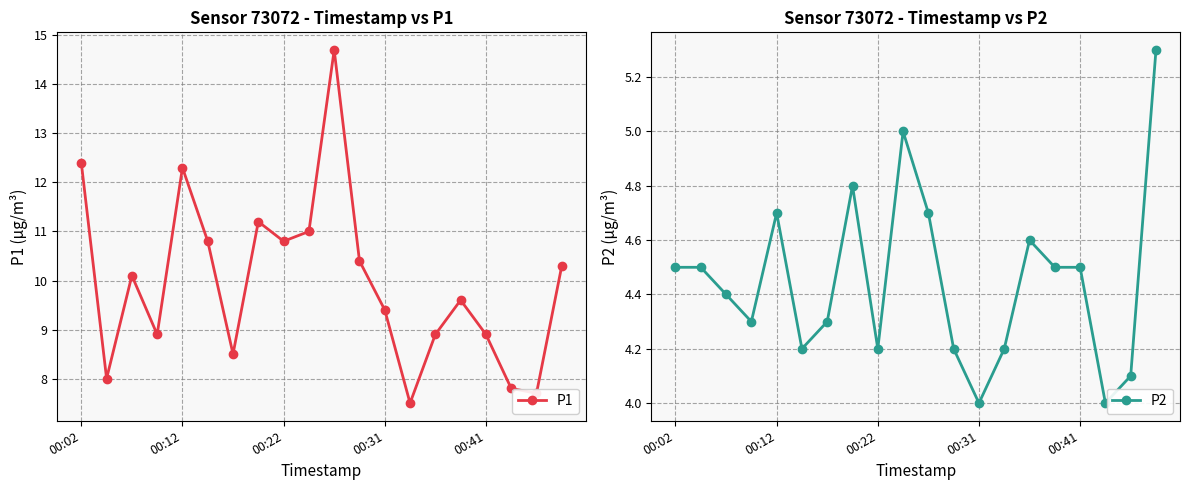

What is the maximum value for P1?

14.7